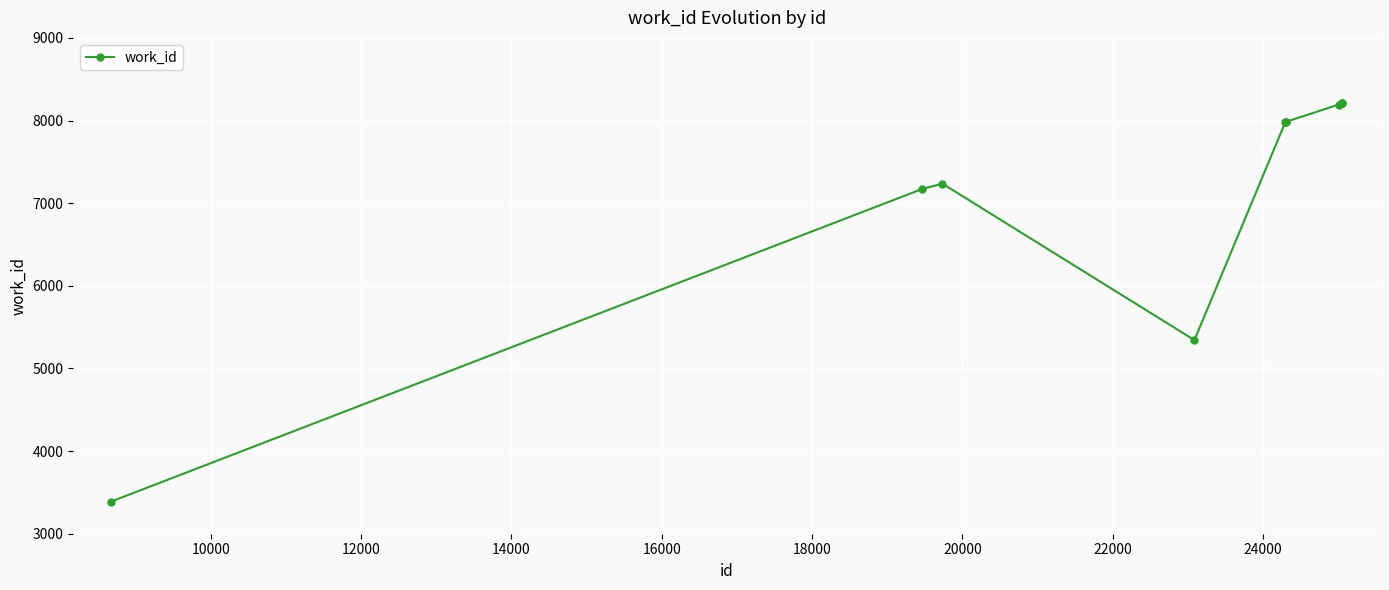

What is the average value?

7170